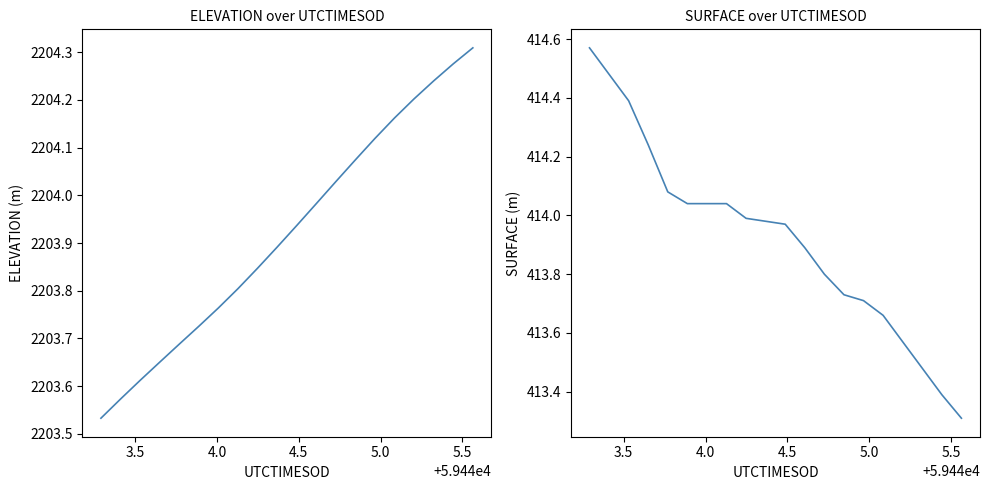

Rank the series by their average value, from lowest to highest.

SURFACE, ELEVATION